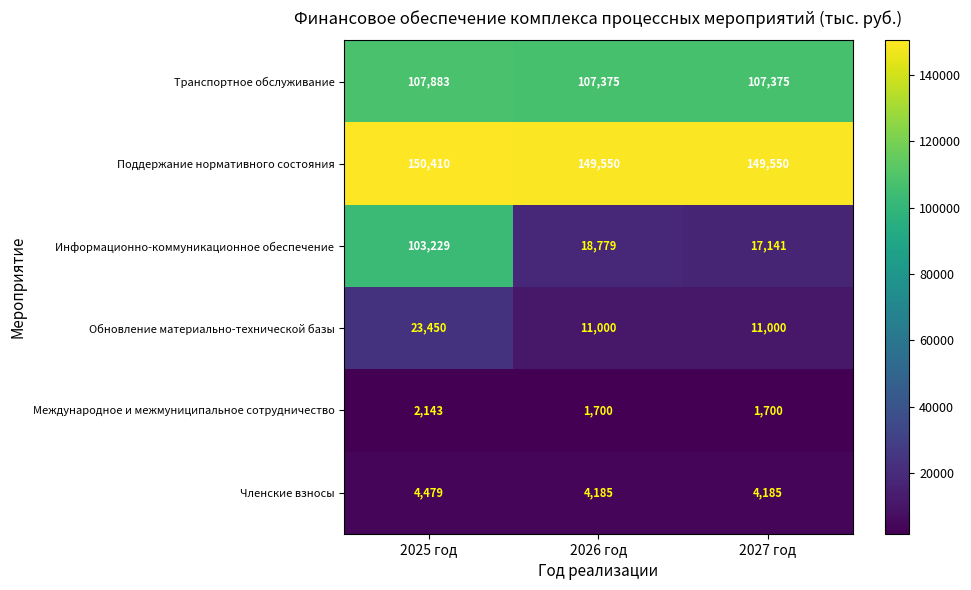

What is the total value across all series at 2025 год?

391594